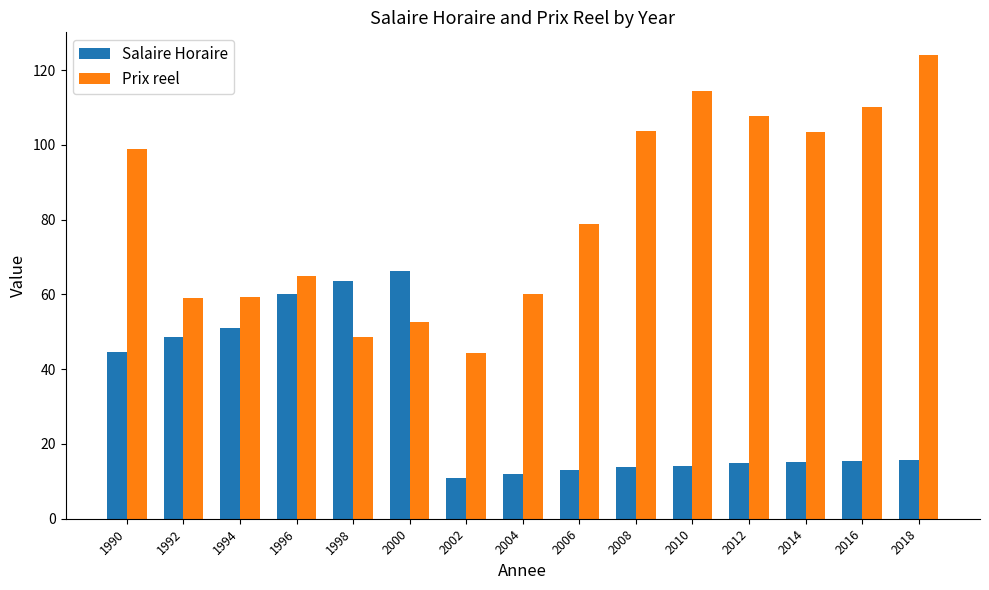

How many groups of bars are there?

15